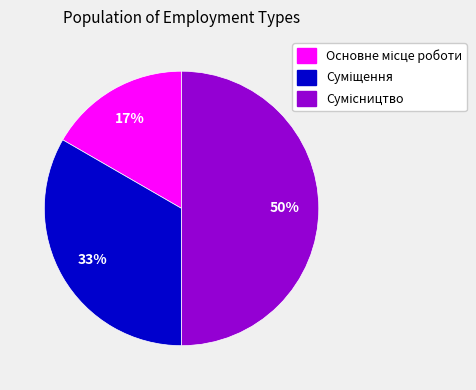

To the nearest percent, what is the average slice percentage?

33%